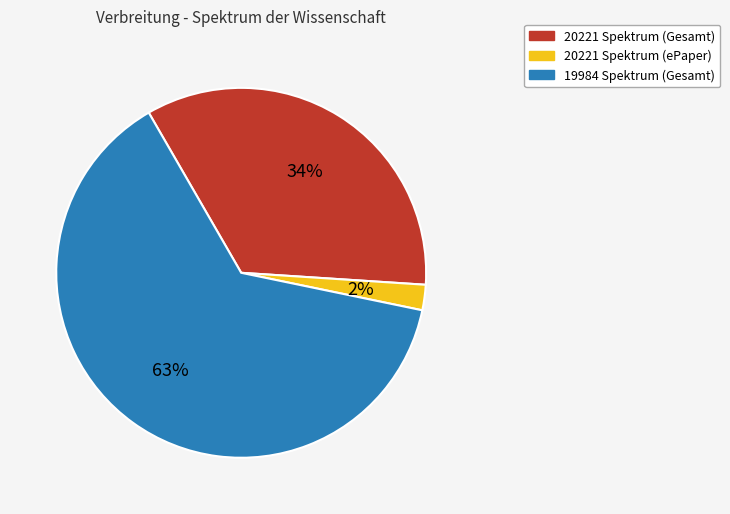

Which category has the smallest portion of the pie?

20221 Spektrum (ePaper)